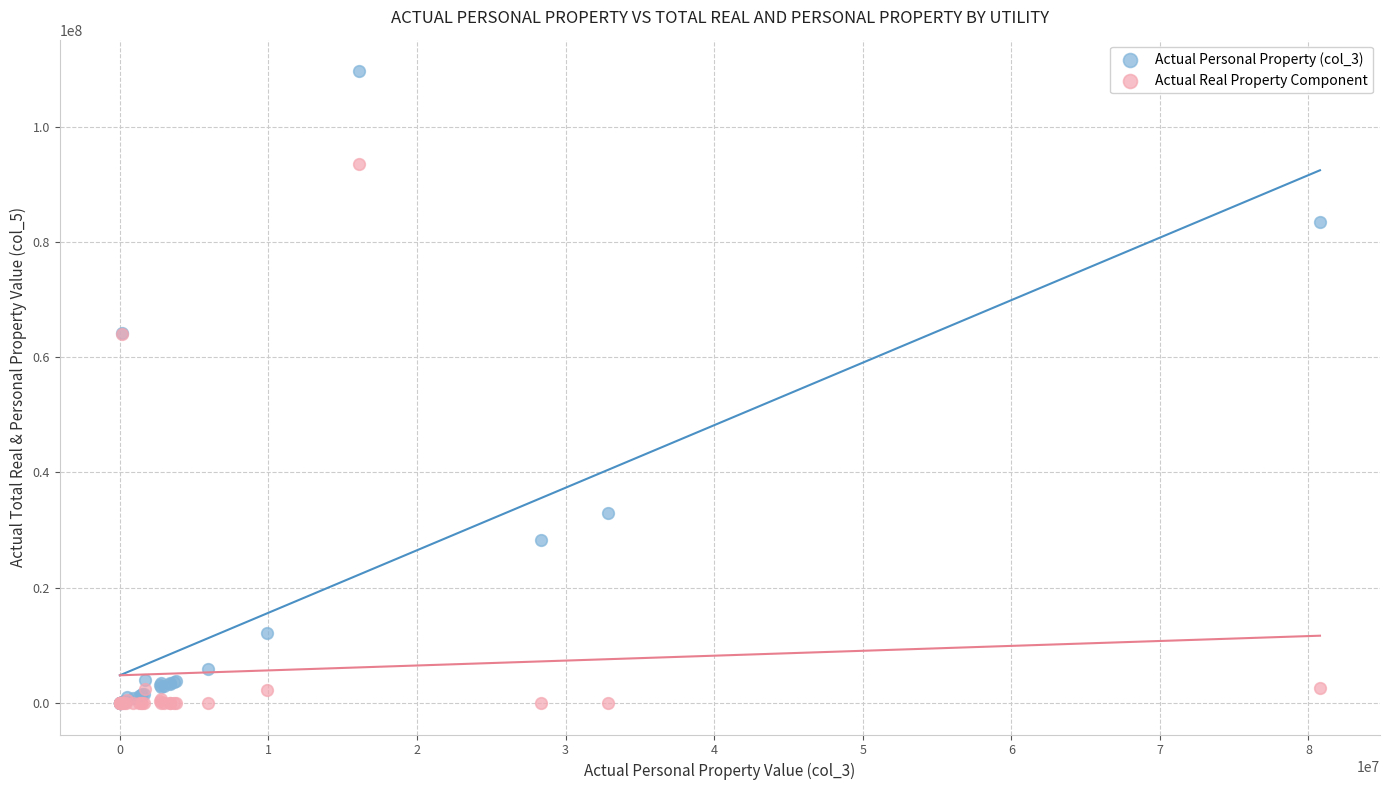

In the Actual Real Property Component series, what Y value is closest to 46761985?

64007596.3